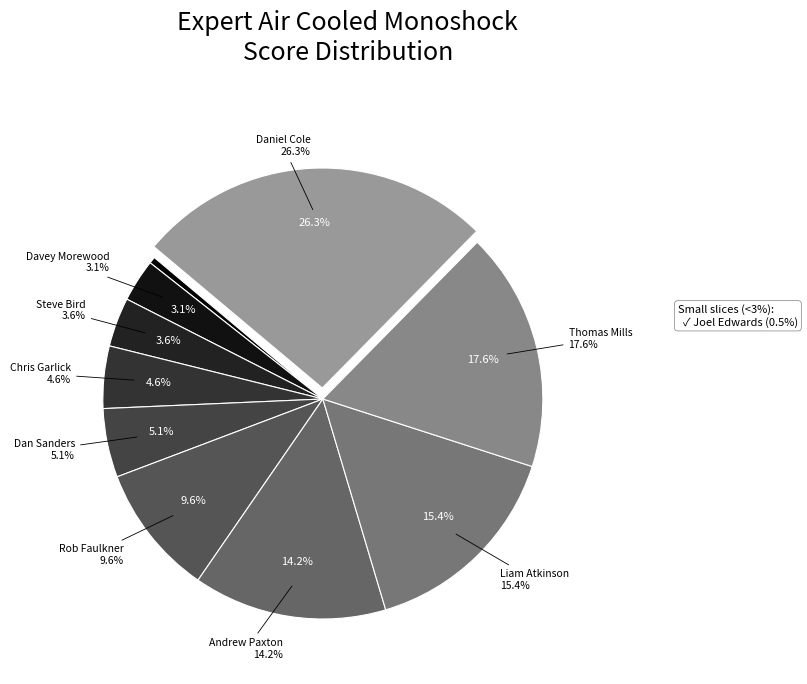

How many segments does this pie chart have?

10